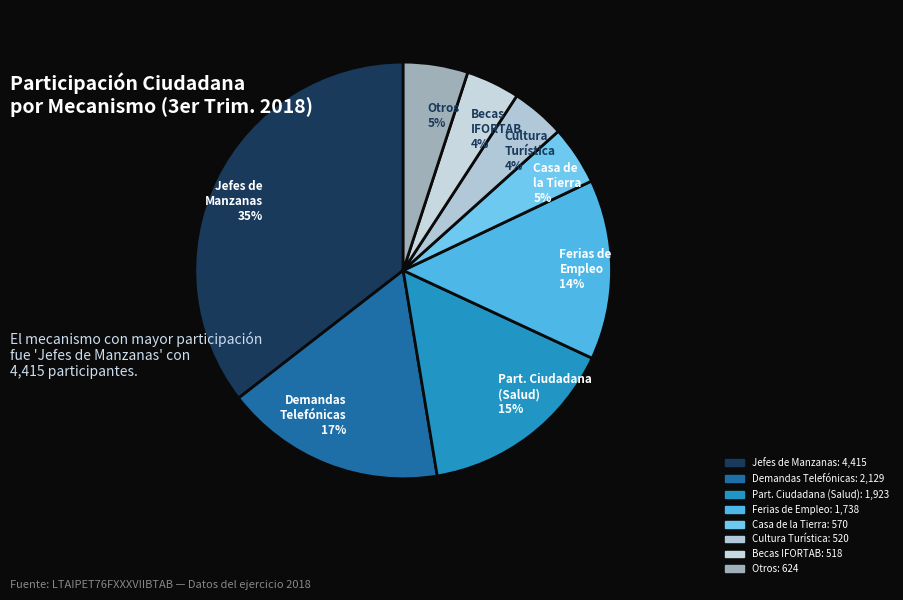

Is there a majority slice in this chart?

No